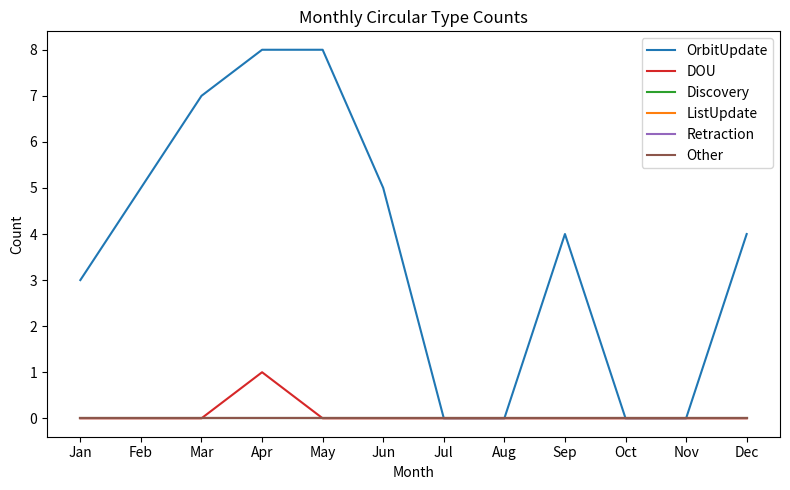

Does the chart display data point markers on the line(s)?

No